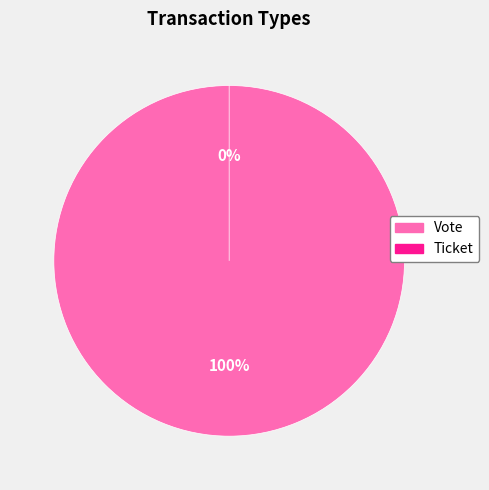

The Ticket slice represents 0% of the pie. True or false?

True